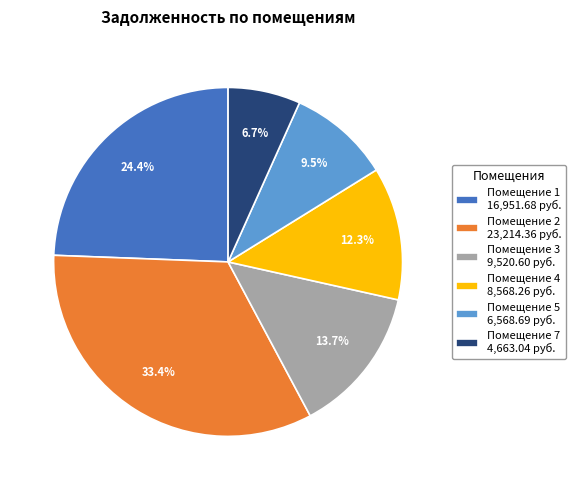

Does Помещение 1 16,951.68 руб. represent more than half of the total?

No